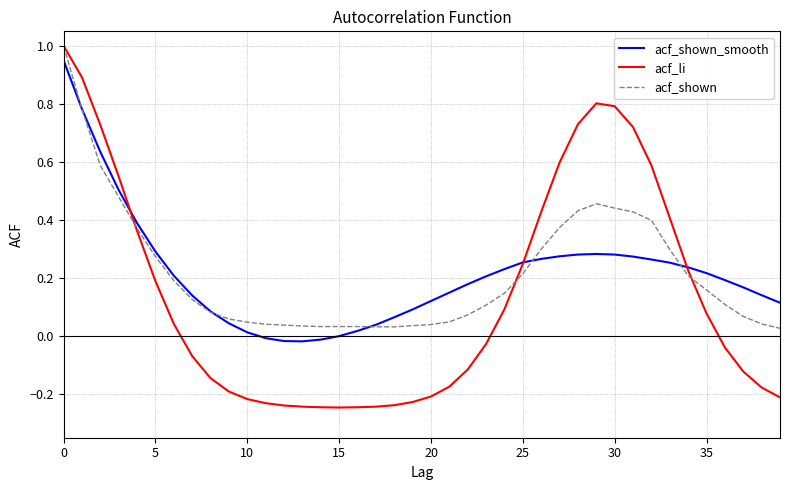

What is the difference between the maximum and minimum values in the acf_shown series?

1.0